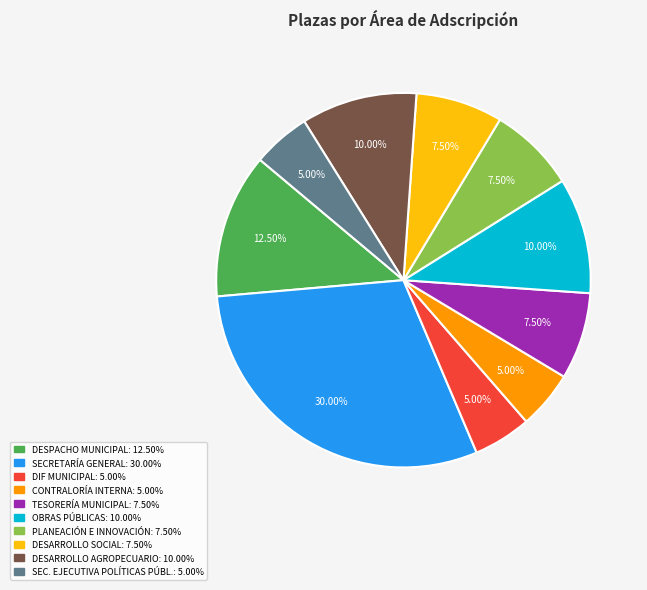

Does any single category account for the majority?

No